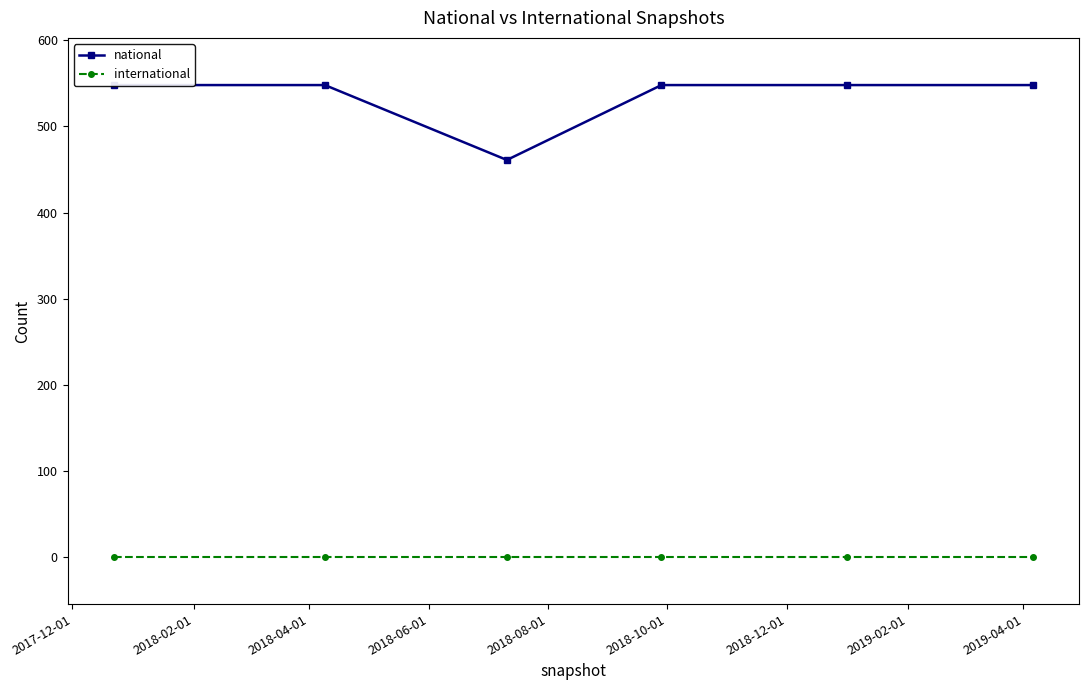

Is it true that national equals 758 at 2018-06-01?

False